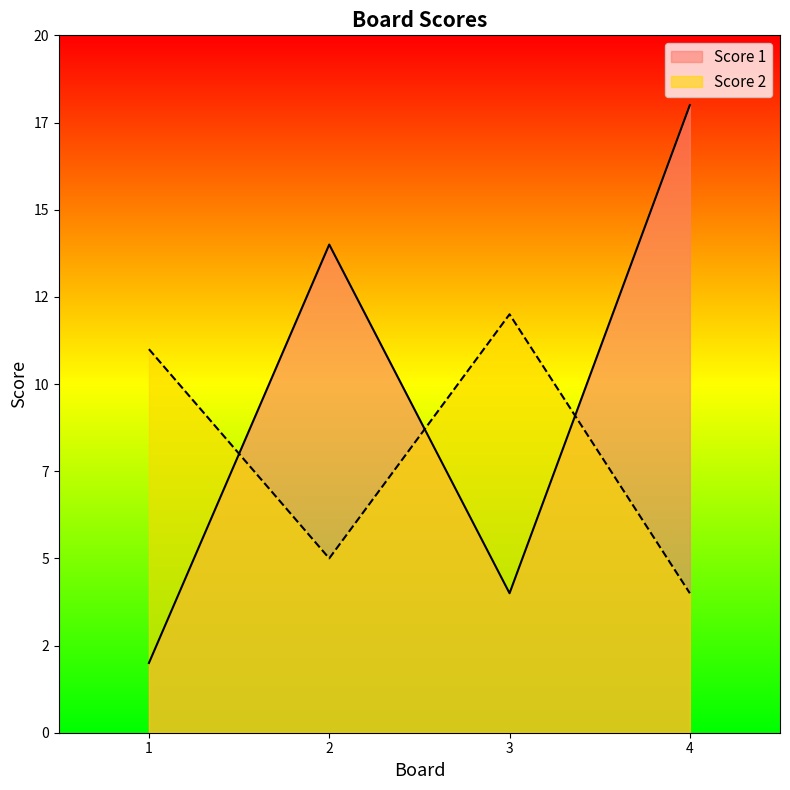

How many data points in Score 2 are less than 11?

2